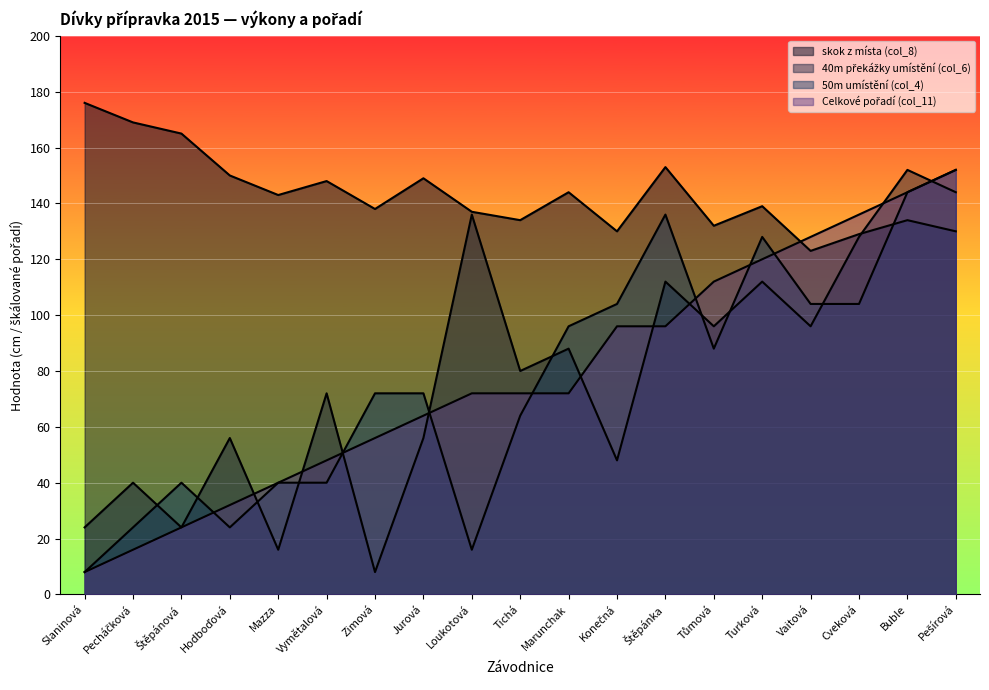

True or false: 40m překážky umístění (col_6) has more than 1 interior local peaks.

True